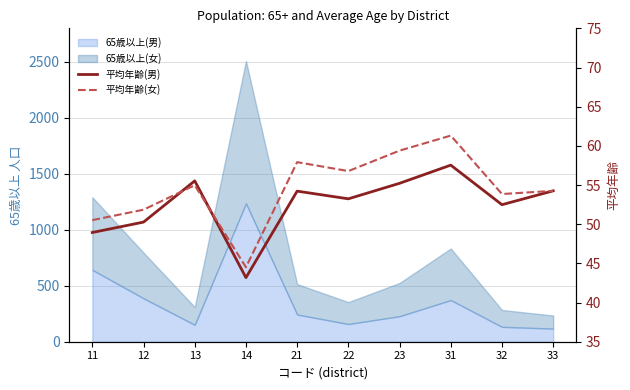

Is it true that 平均年齢(女) equals 61.3 at 31?

True